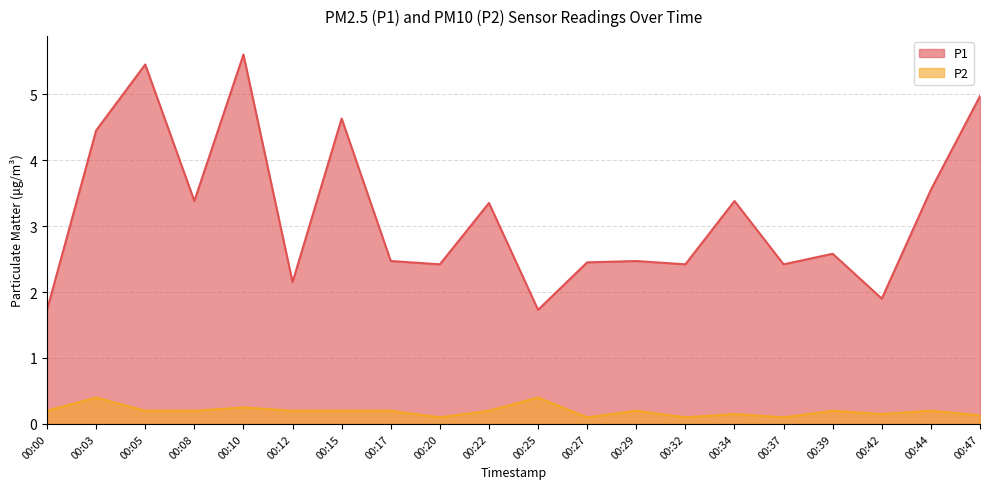

How many interior local peaks does the P1 series have?

7